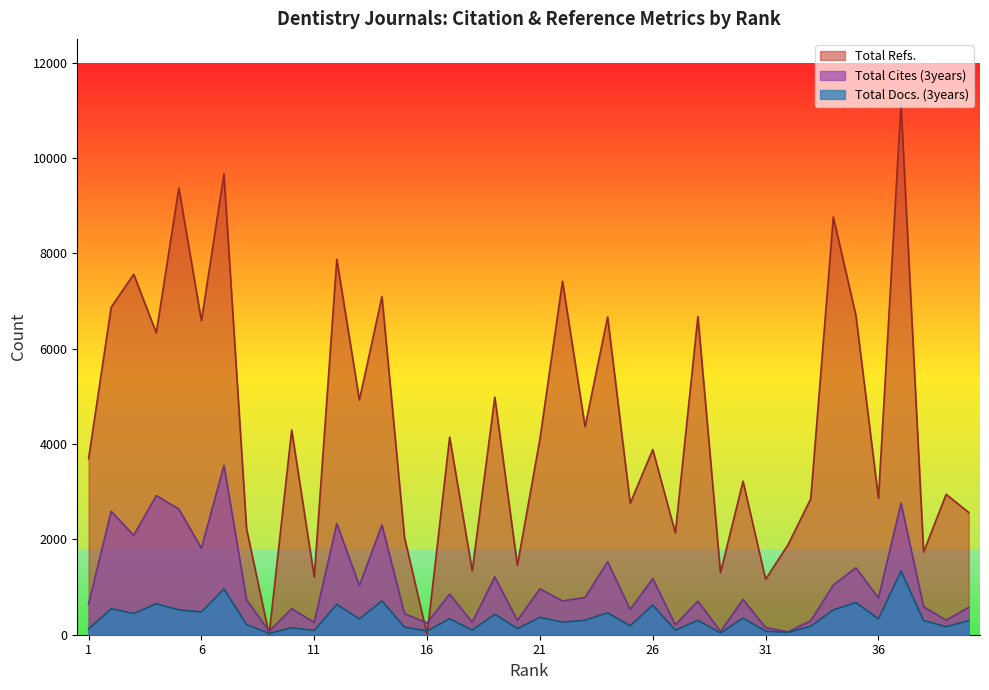

Reading left to right, what are all the values shown in this chart?

Total Cites (3years): 1=644	2=2589	3=2085	4=2918	5=2637	6=1815	7=3554	8=736	9=73	10=547	11=258	12=2331	13=1029	14=2304	15=441	16=247	17=853	18=261	19=1212	20=301	21=961	22=708	23=781	24=1530	25=529	26=1176	27=211	28=706	29=69	30=739	31=149	32=61	33=293	34=1042	35=1404	36=771	37=2758	38=588	39=305	40=574
Total Docs. (3years): 1=119	2=545	3=445	4=650	5=523	6=477	7=959	8=214	9=29	10=145	11=89	12=636	13=332	14=709	15=157	16=81	17=335	18=96	19=431	20=130	21=364	22=264	23=303	24=460	25=186	26=622	27=94	28=302	29=38	30=347	31=75	32=48	33=178	34=520	35=676	36=333	37=1335	38=297	39=168	40=296
Total Refs.: 1=3692	2=6869	3=7562	4=6334	5=9375	6=6588	7=9665	8=2224	9=0	10=4295	11=1210	12=7876	13=4925	14=7094	15=2040	16=0	17=4144	18=1341	19=4984	20=1455	21=4105	22=7415	23=4366	24=6666	25=2756	26=3885	27=2135	28=6676	29=1300	30=3221	31=1163	32=1893	33=2853	34=8763	35=6701	36=2860	37=11134	38=1735	39=2945	40=2565